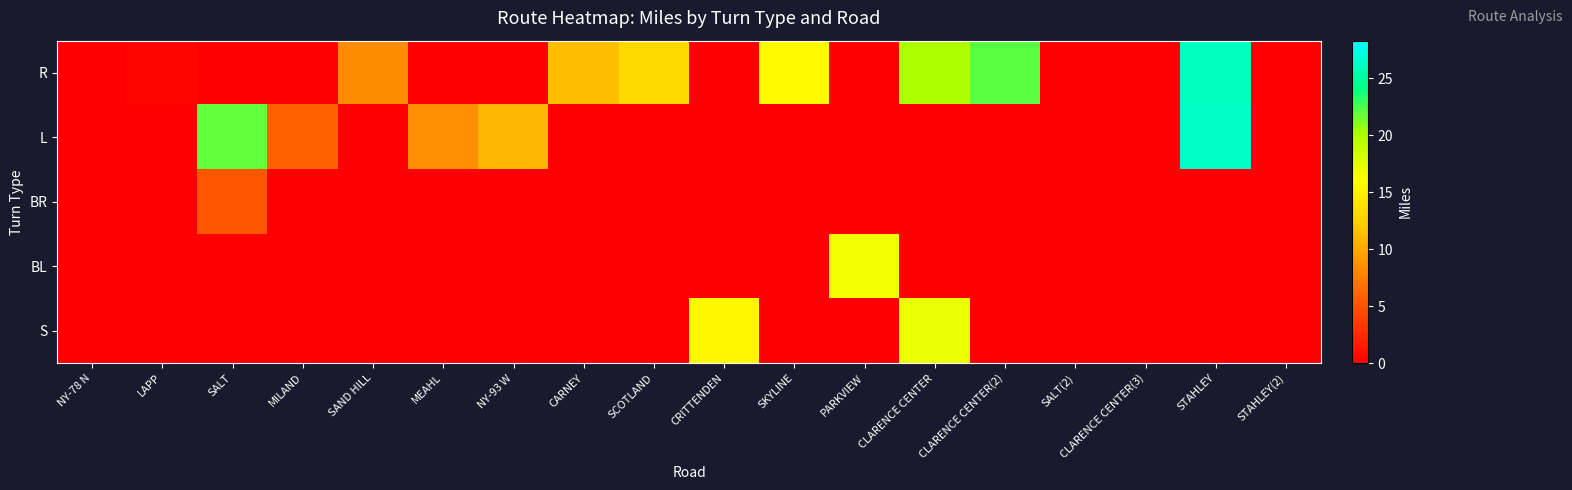

What is the total value across all series at MILAND?

5.8